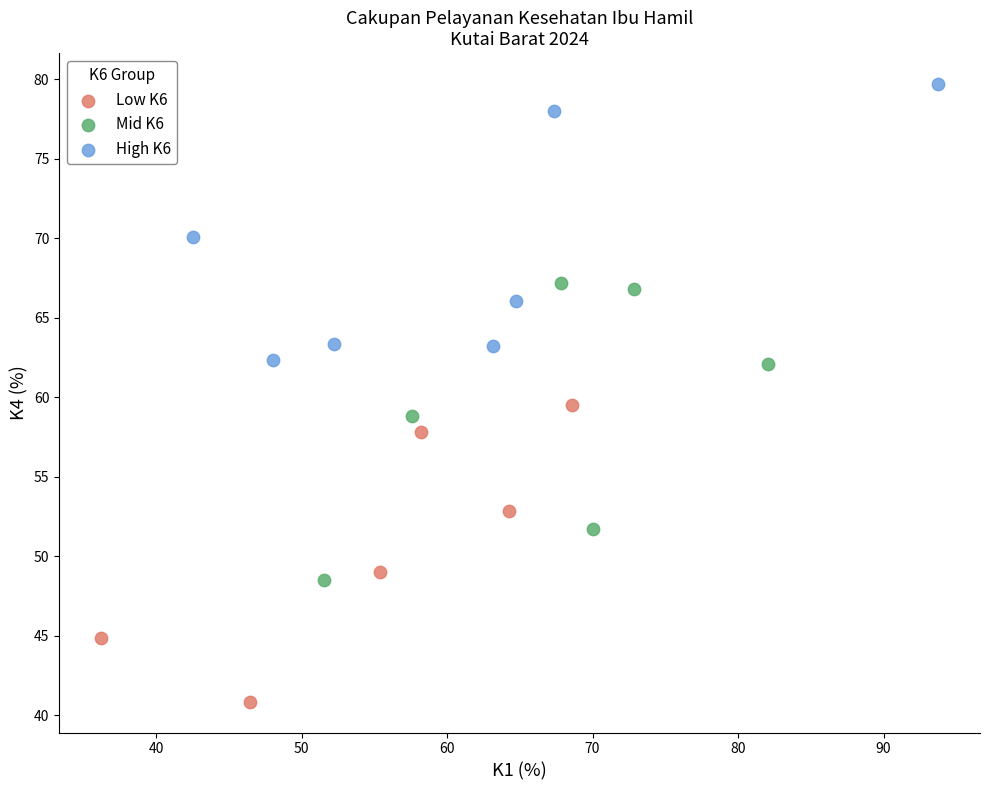

Which series reaches the maximum Y coordinate?

High K6